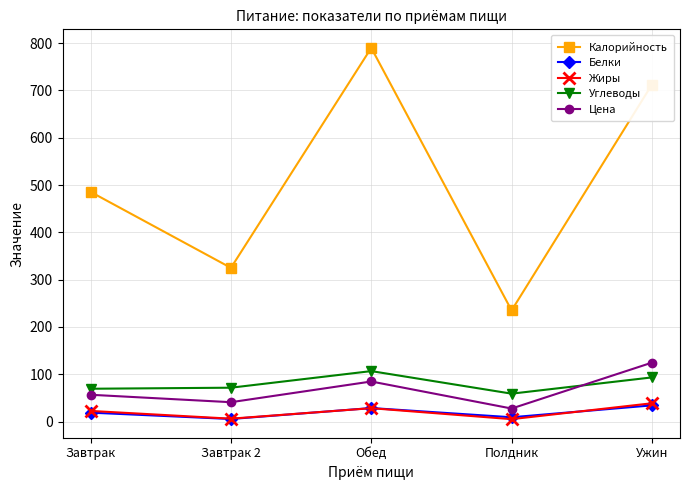

Is it true that Углеводы equals 69.4 at Завтрак?

True